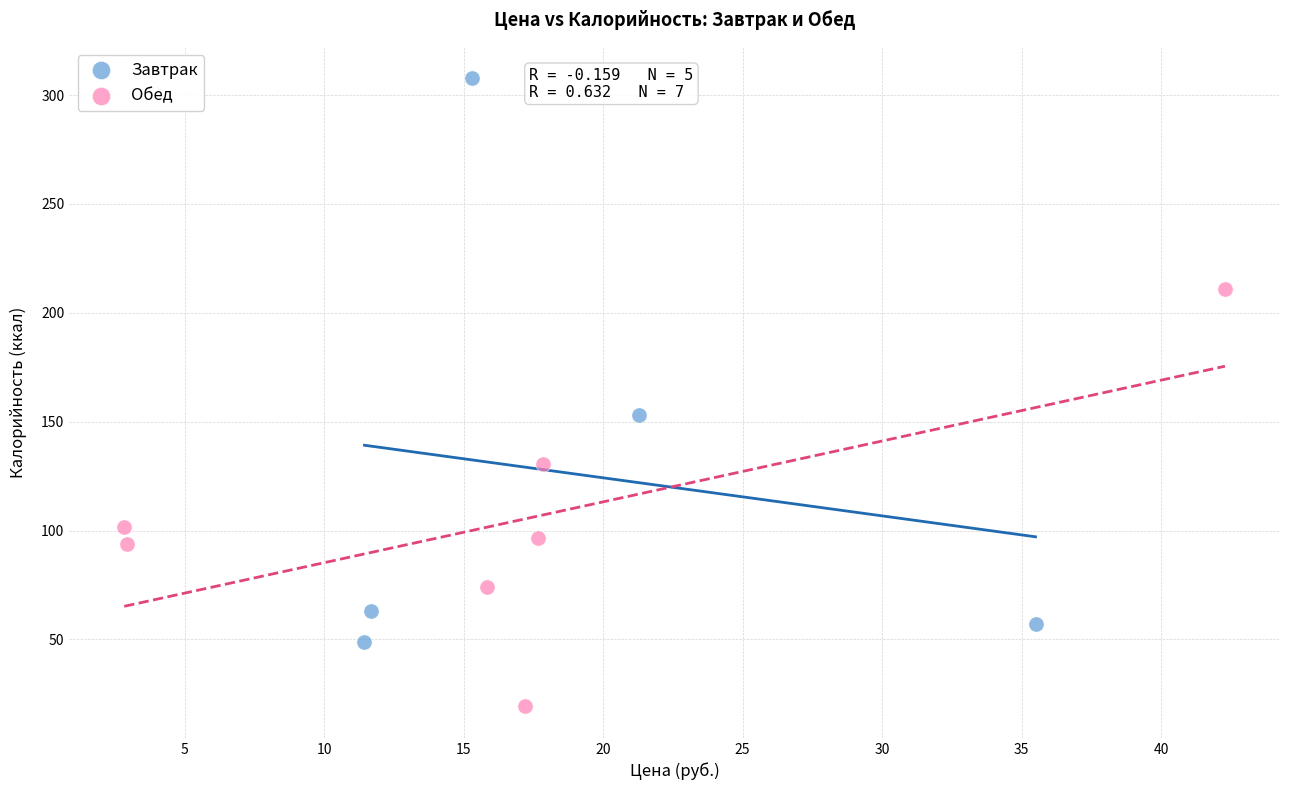

Which series reaches the maximum Y coordinate?

Завтрак